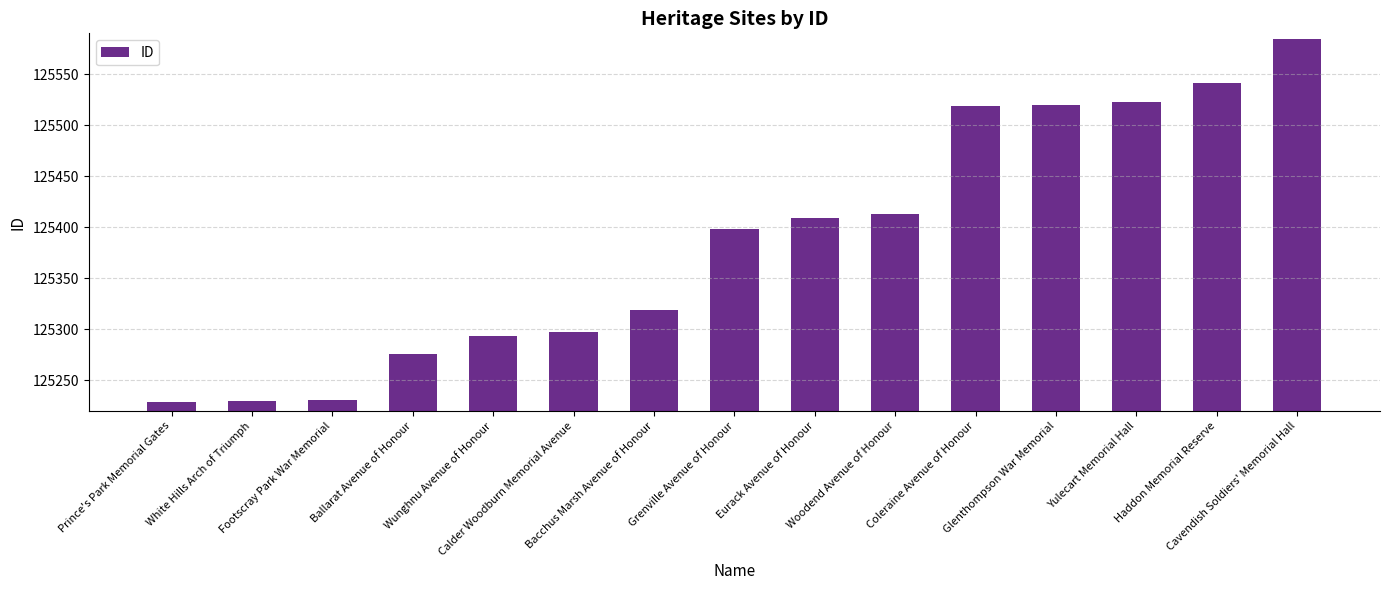

What is the difference between the maximum and minimum values?

355